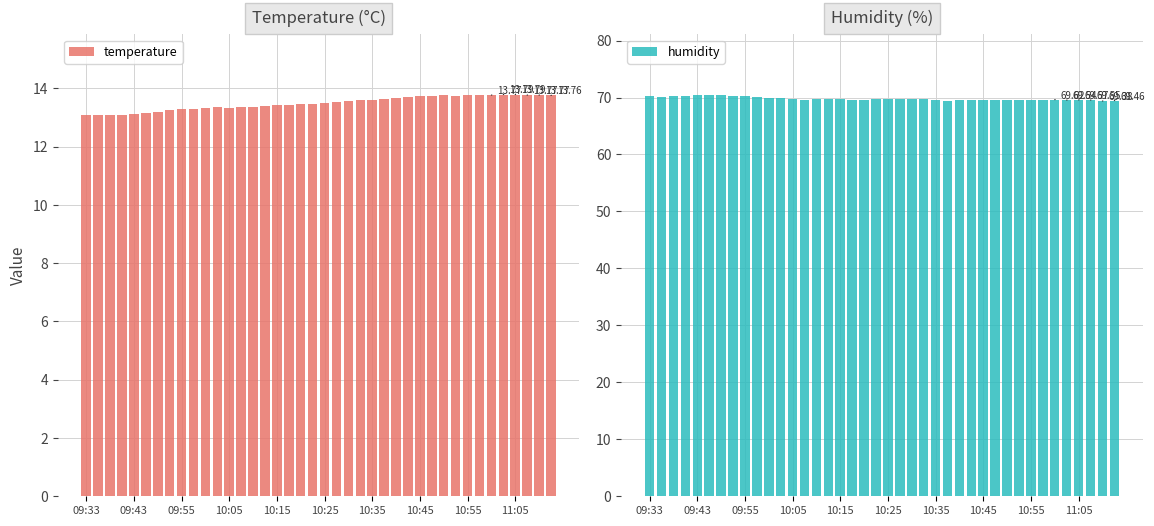

What is the difference between the maximum and minimum values in the temperature series?

0.7